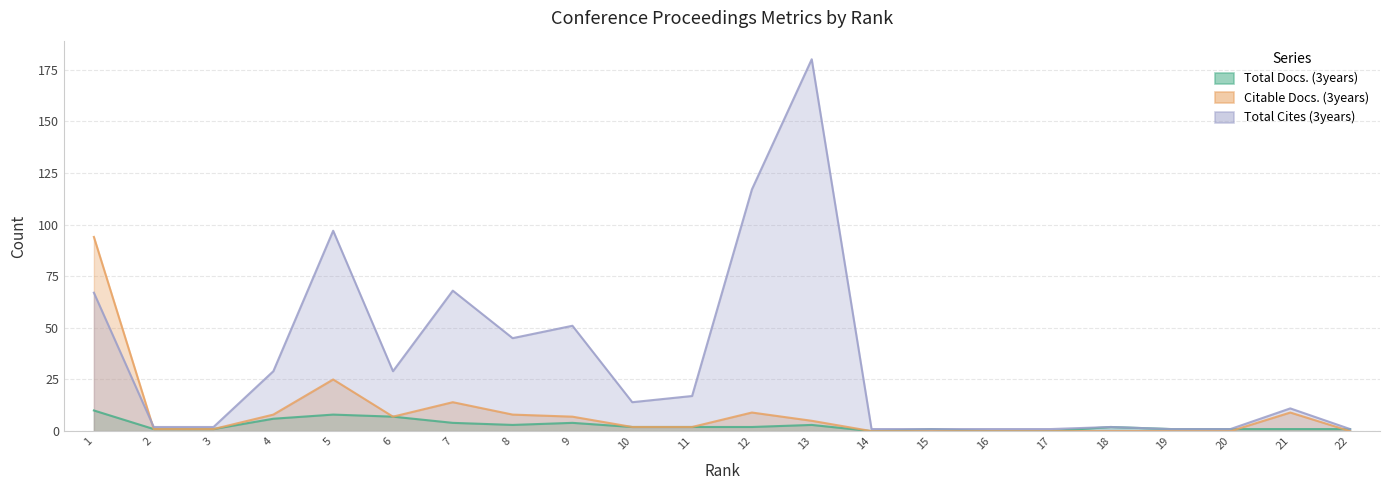

Where is Total Cites (3years) nearest to the value 90?

5